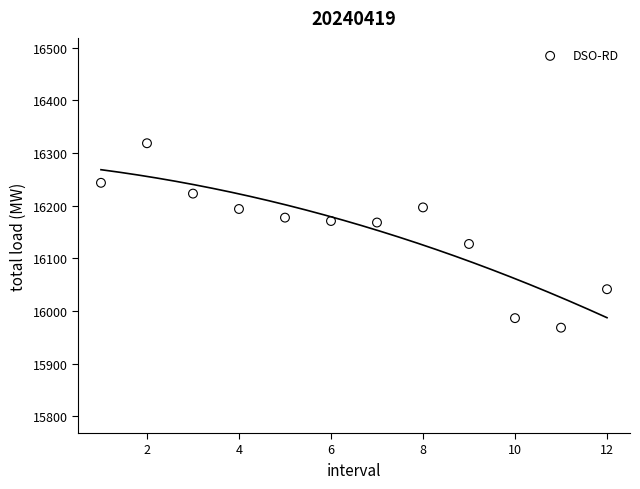

What is the average X value?

6.5